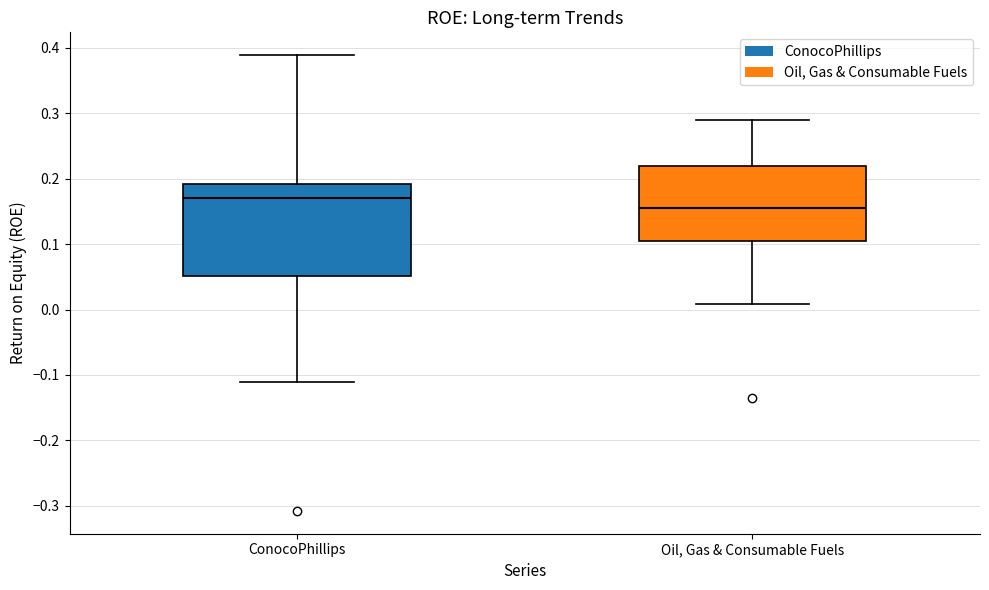

Where does the upper whisker of the box for ConocoPhillips end on the y-axis? The values are not printed on the chart, so give them approximately, as read against the axis.

0.39